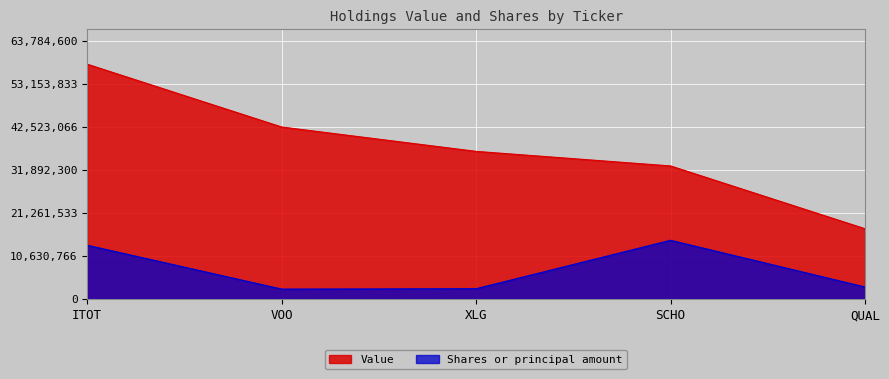

What are all the series names shown in the legend?

Value, Shares or principal amount